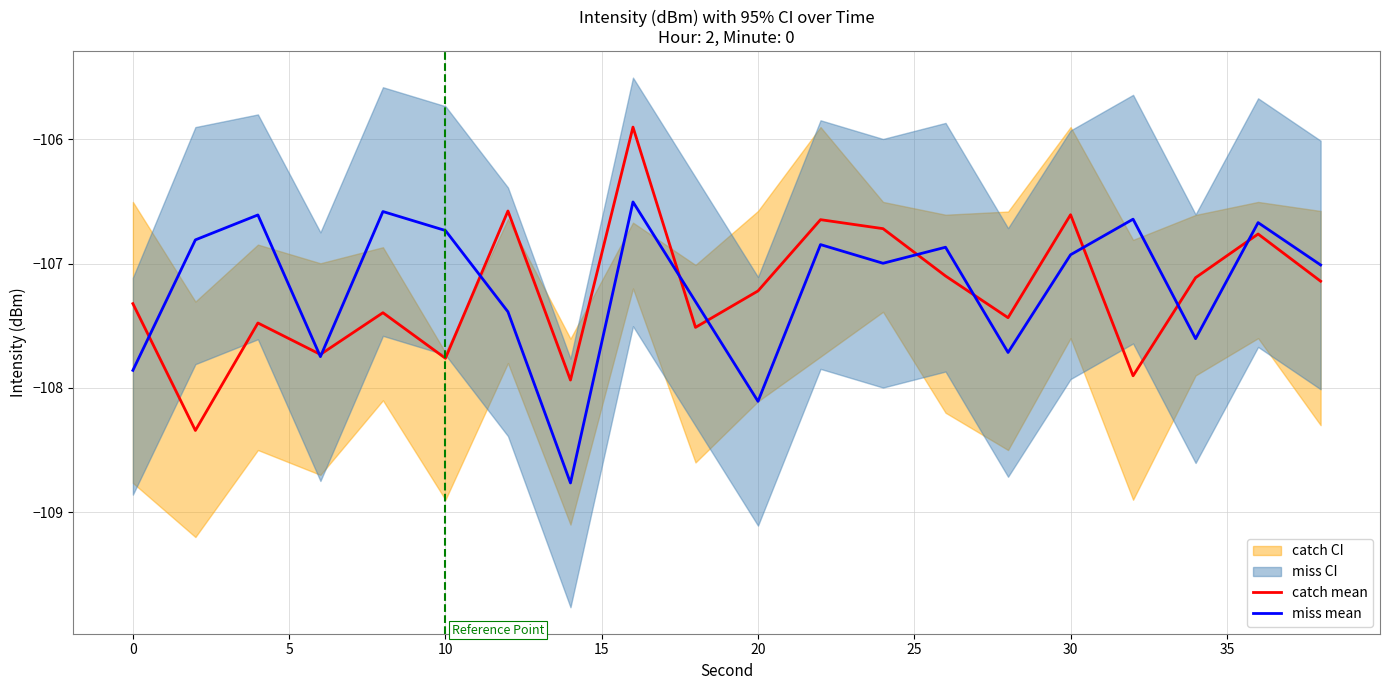

What is the smallest value displayed?

-108.8